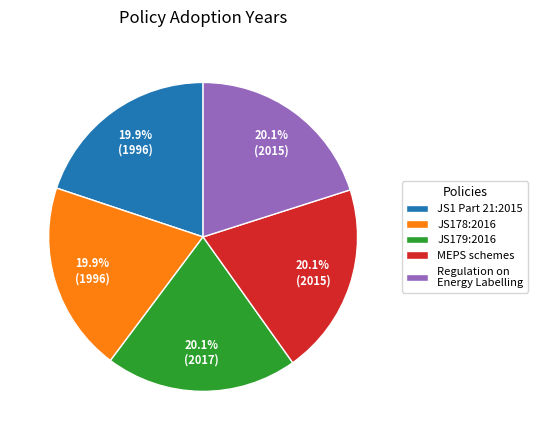

Is it true that JS1 Part 21:2015 is 20% of the pie?

True